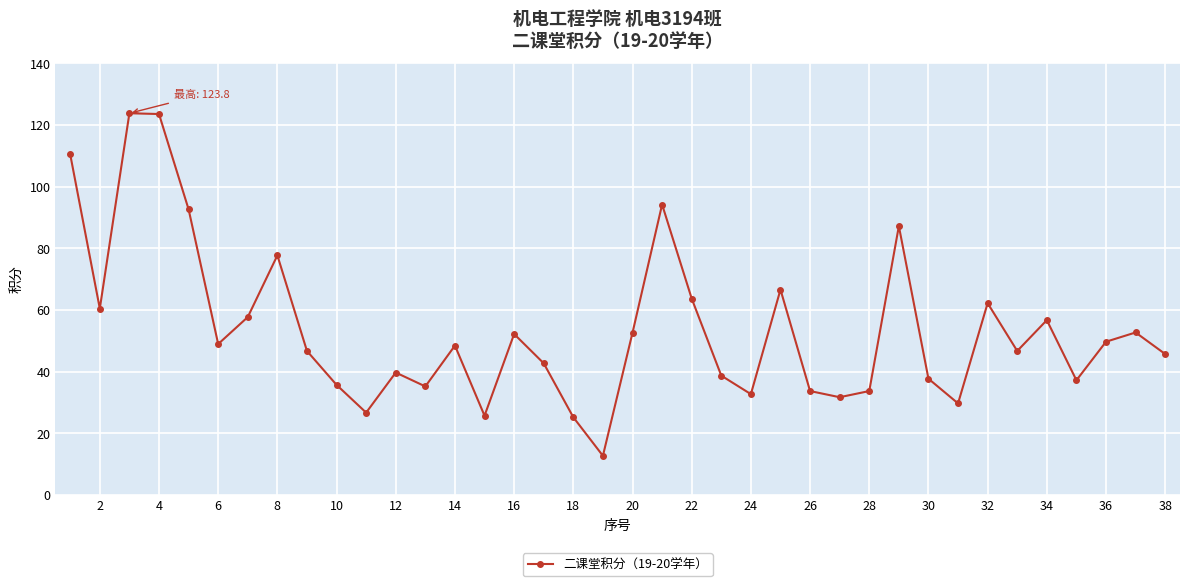

What is the difference between the maximum and minimum values?

111.1